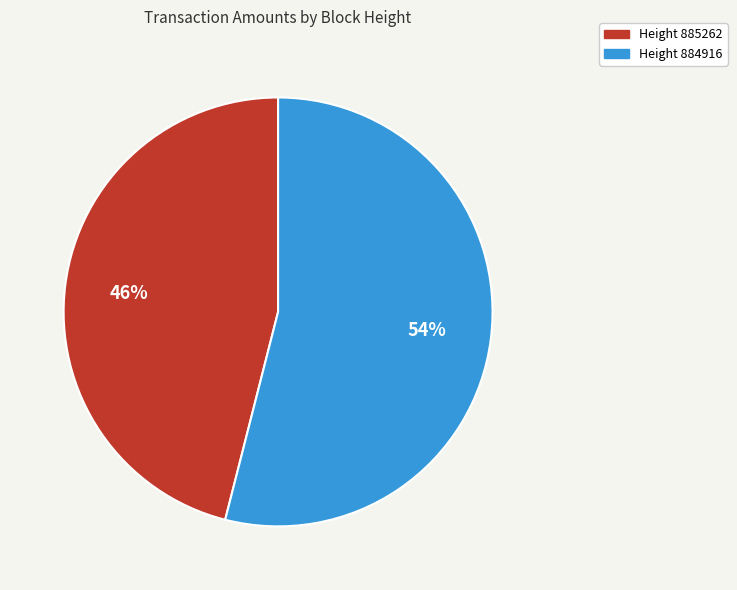

To the nearest percent, what is the difference between the largest and smallest slice percentages?

8%